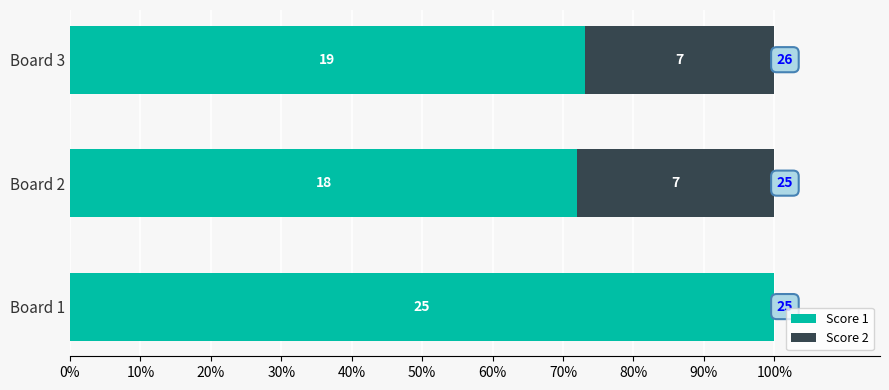

What is the value of the Score 1 bar at the 2nd from the left?

72.0